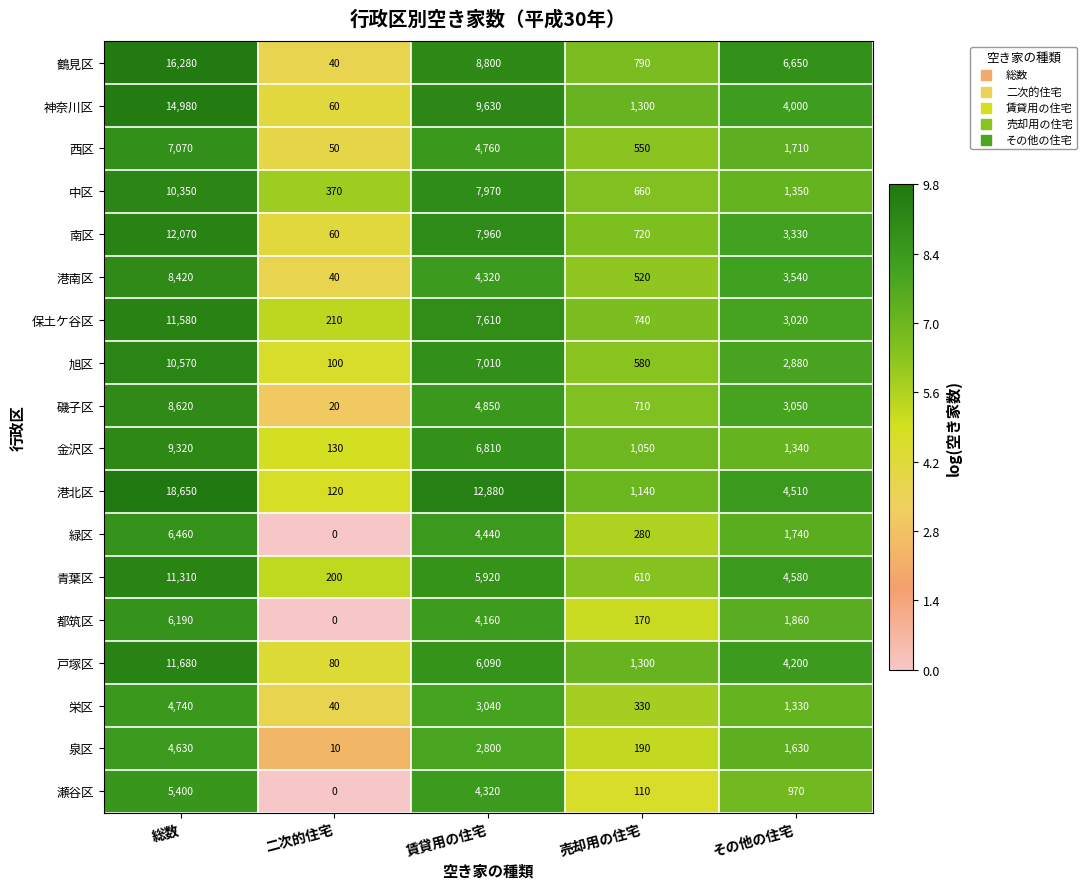

What is the average value of the 磯子区 series?

3450